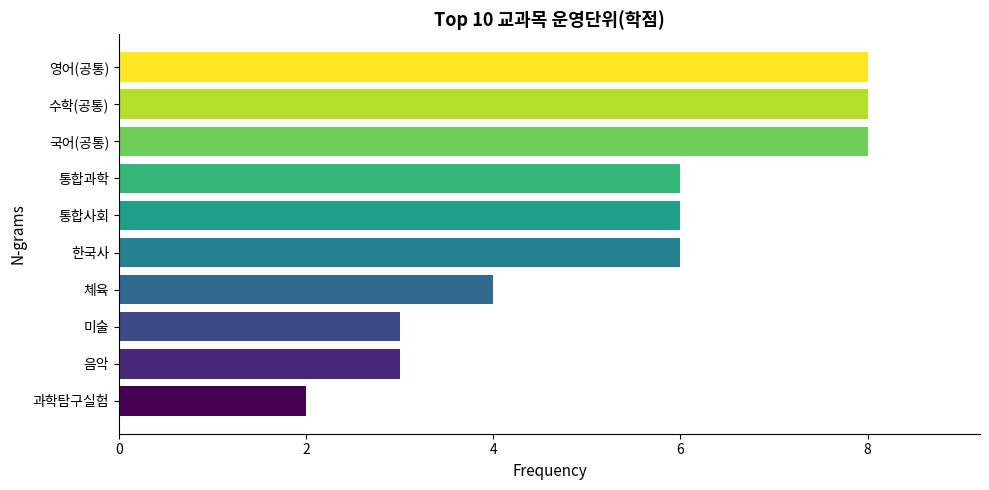

What value does the data have at 미술?

3